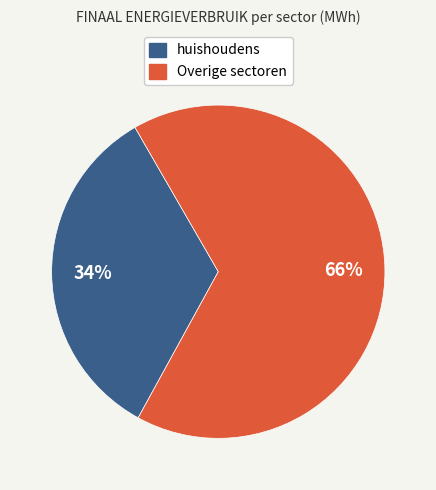

To the nearest percent, what is the average slice percentage?

50%